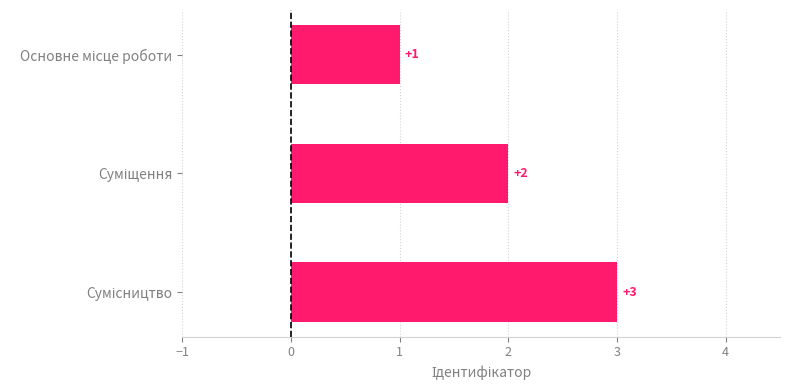

What is the sum of all values?

6